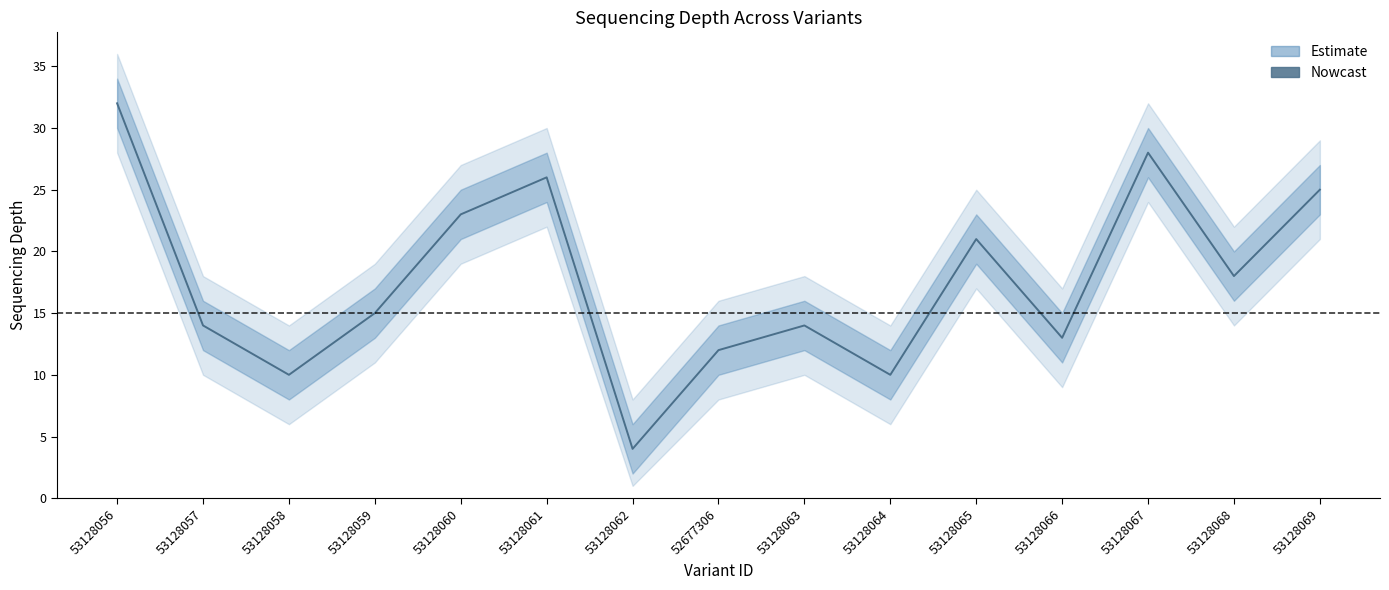

What is the sum of the values at 53128061 and 53128060?

49